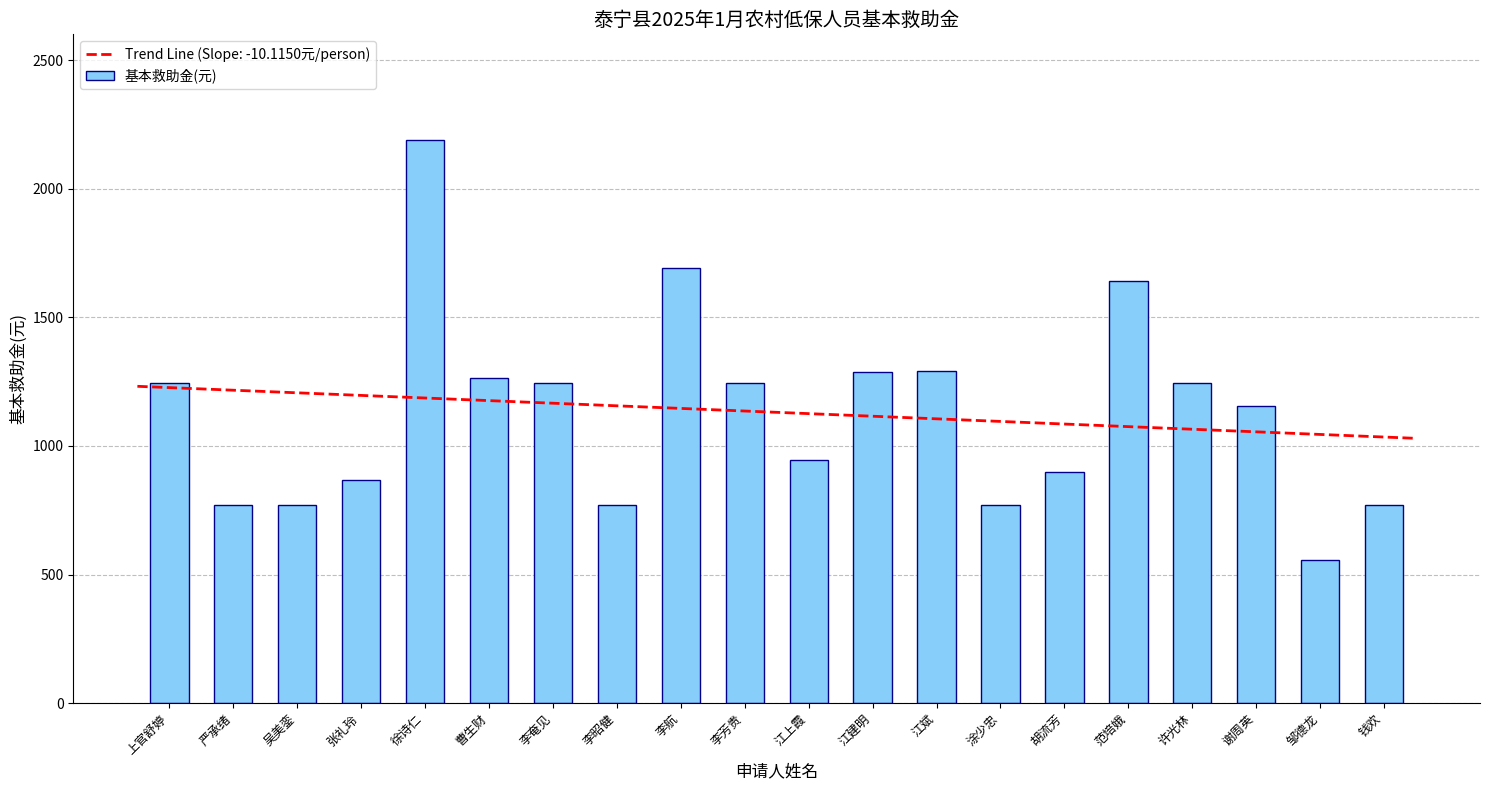

Between 涂少忠 and 徐诗仁, which is larger?

徐诗仁